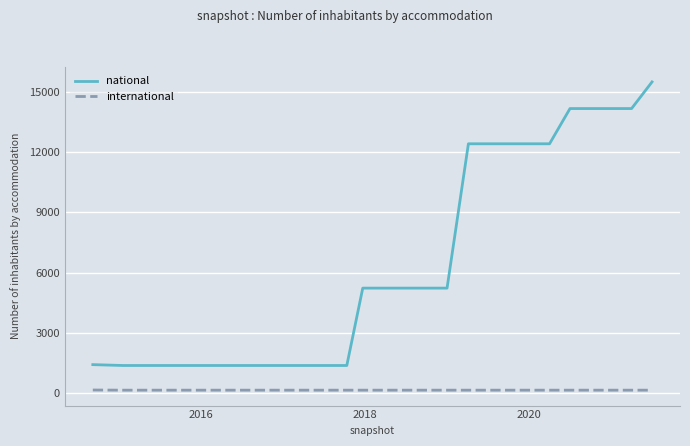

Rank the series by their maximum value, from highest to lowest.

national, international